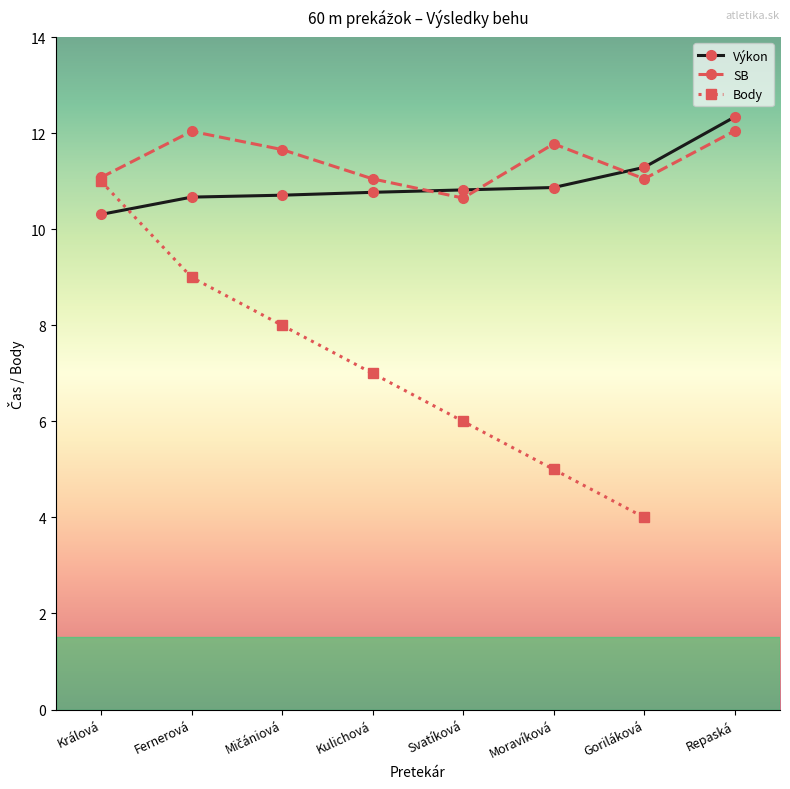

What is the lowest value of the Body series?

4.0